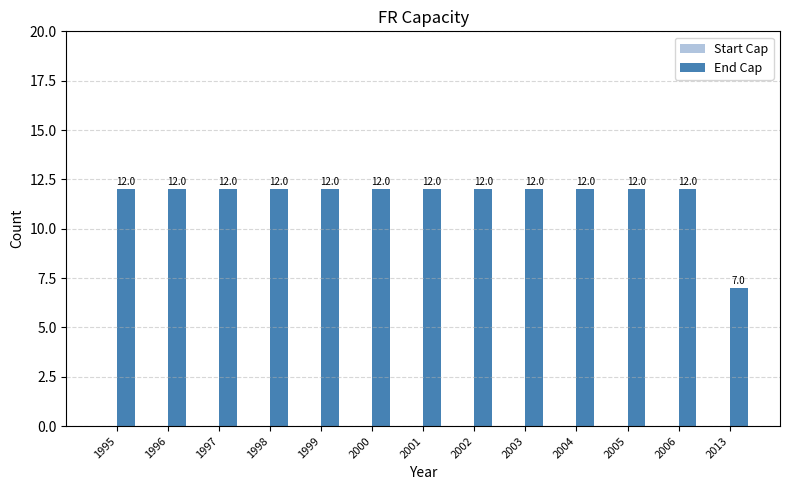

What is the ratio of the value at 1996 to the value at 1997?

1.0